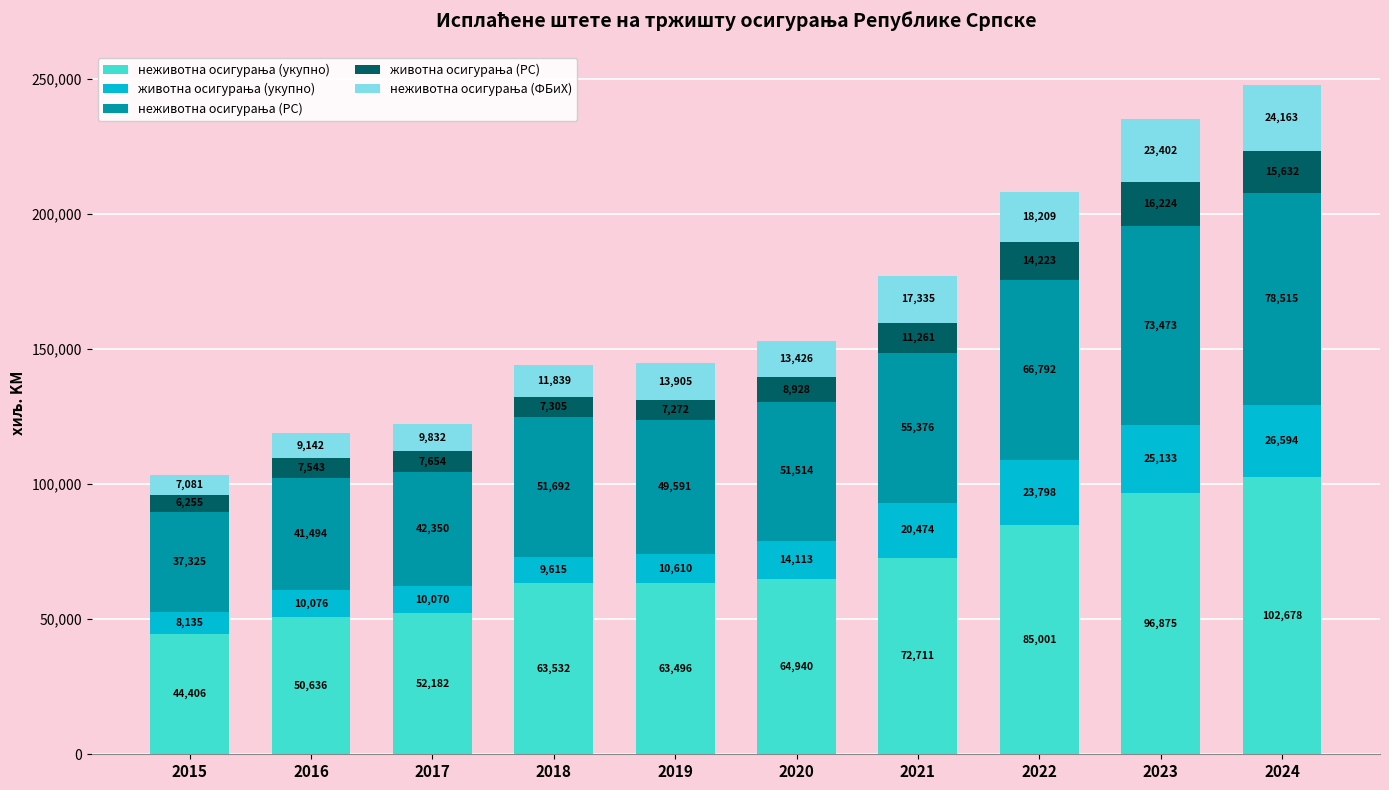

At which category is the sum across all series the highest?

2024